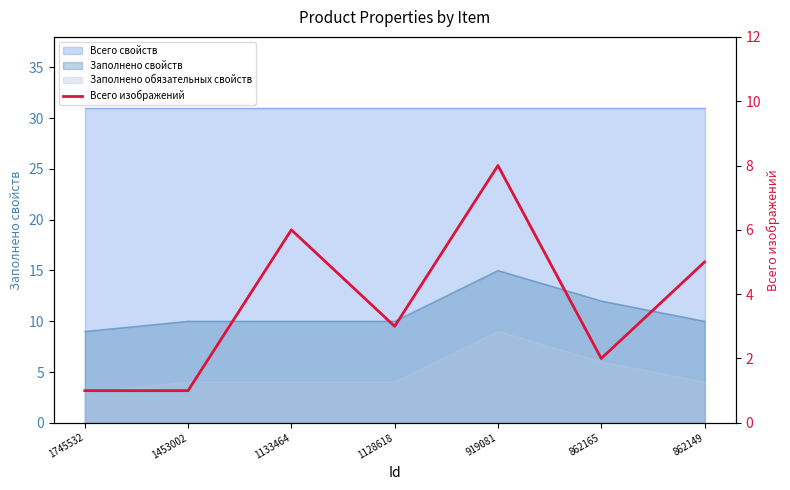

Count the number of categories in the chart.

7